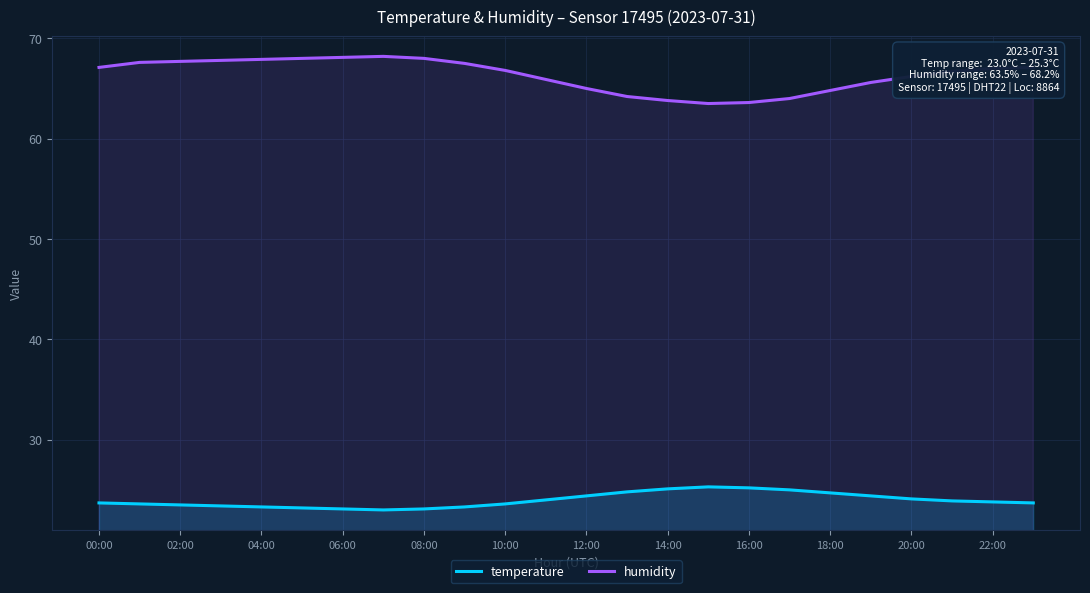

List the series in order of their overall mean, highest first.

humidity, temperature